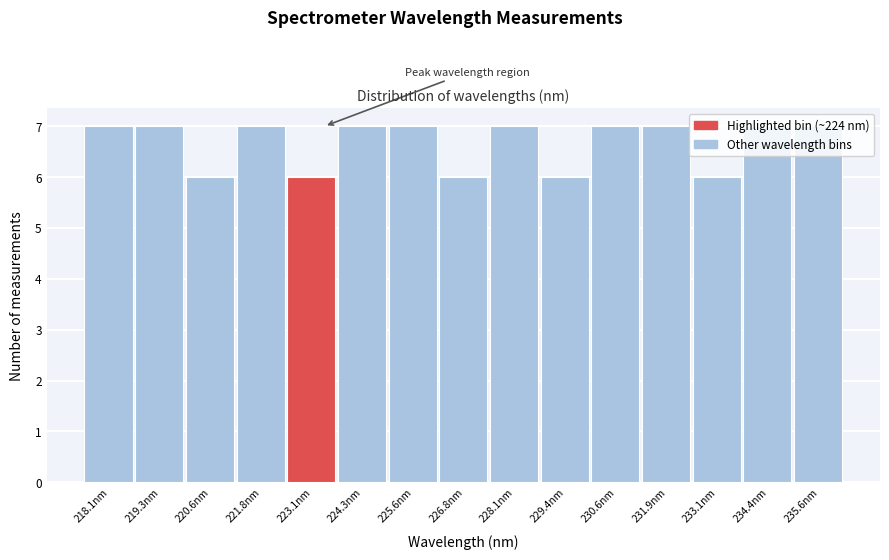

What is the minimum value shown in the chart?

6